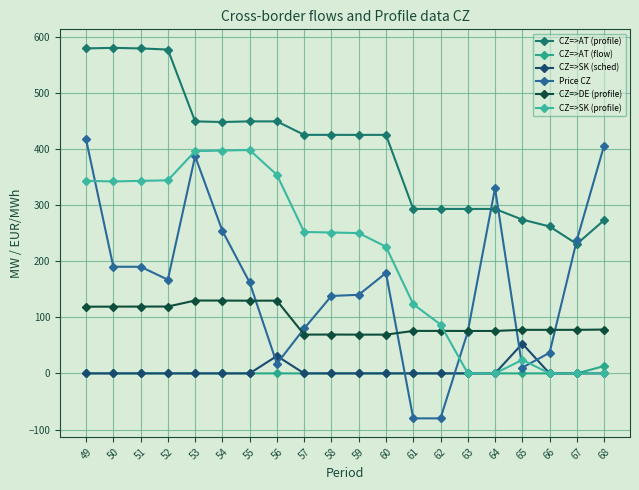

Which series changed the most between 58 and 64?

CZ=>SK (profile)